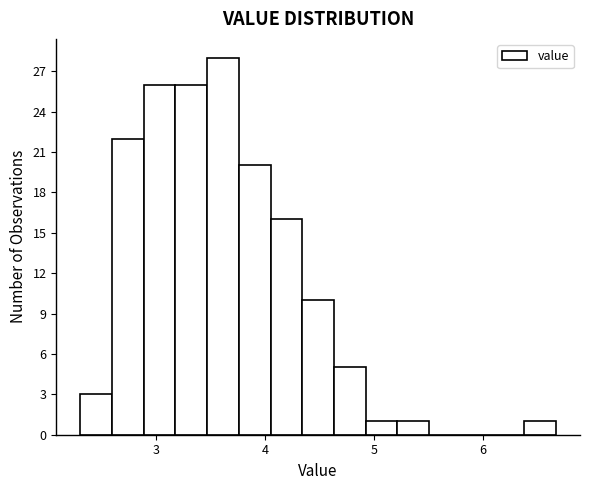

Around what value on the x-axis is the tallest bar? Give the approximate position of its centre, as read against the axis.

3.6